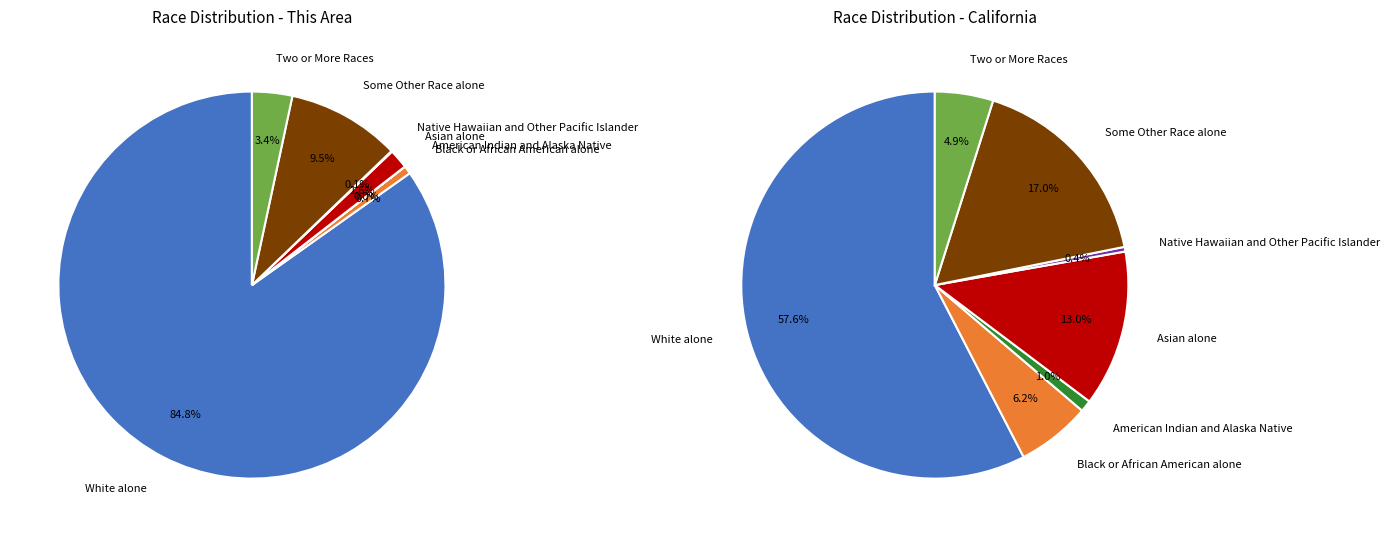

To the nearest percent, what portion does Asian alone represent?

13%